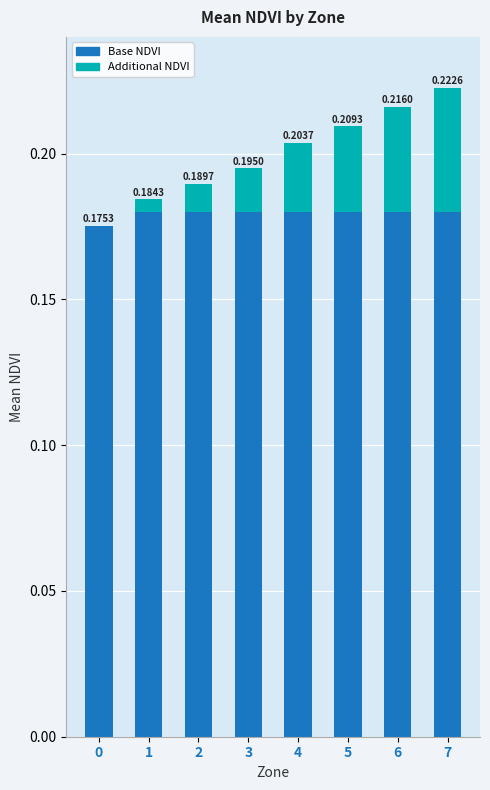

What is the sum of all Base NDVI values?

1.4